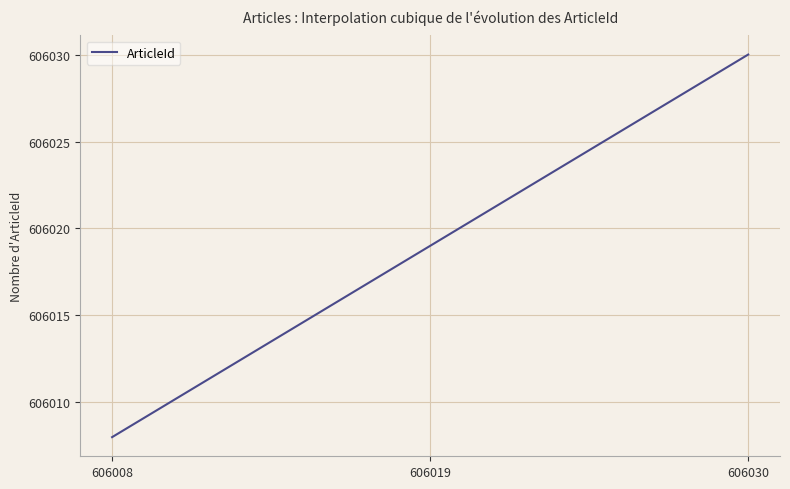

What is the smallest value displayed?

606008.0